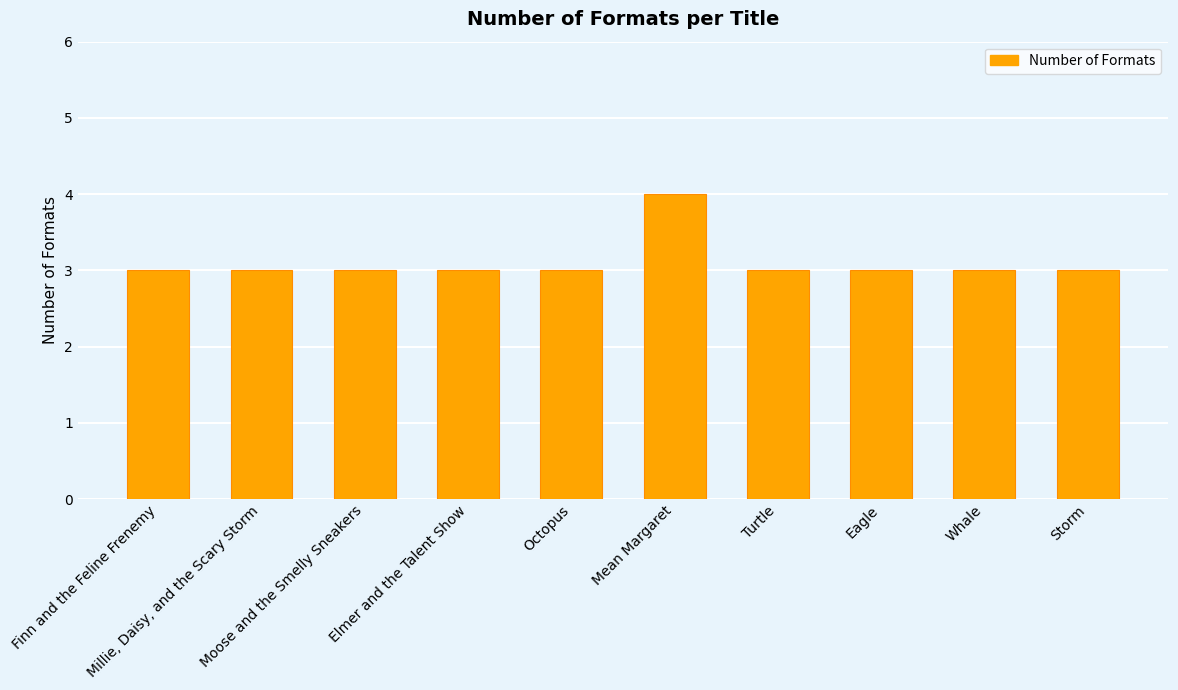

What is the difference between the maximum and minimum values?

1